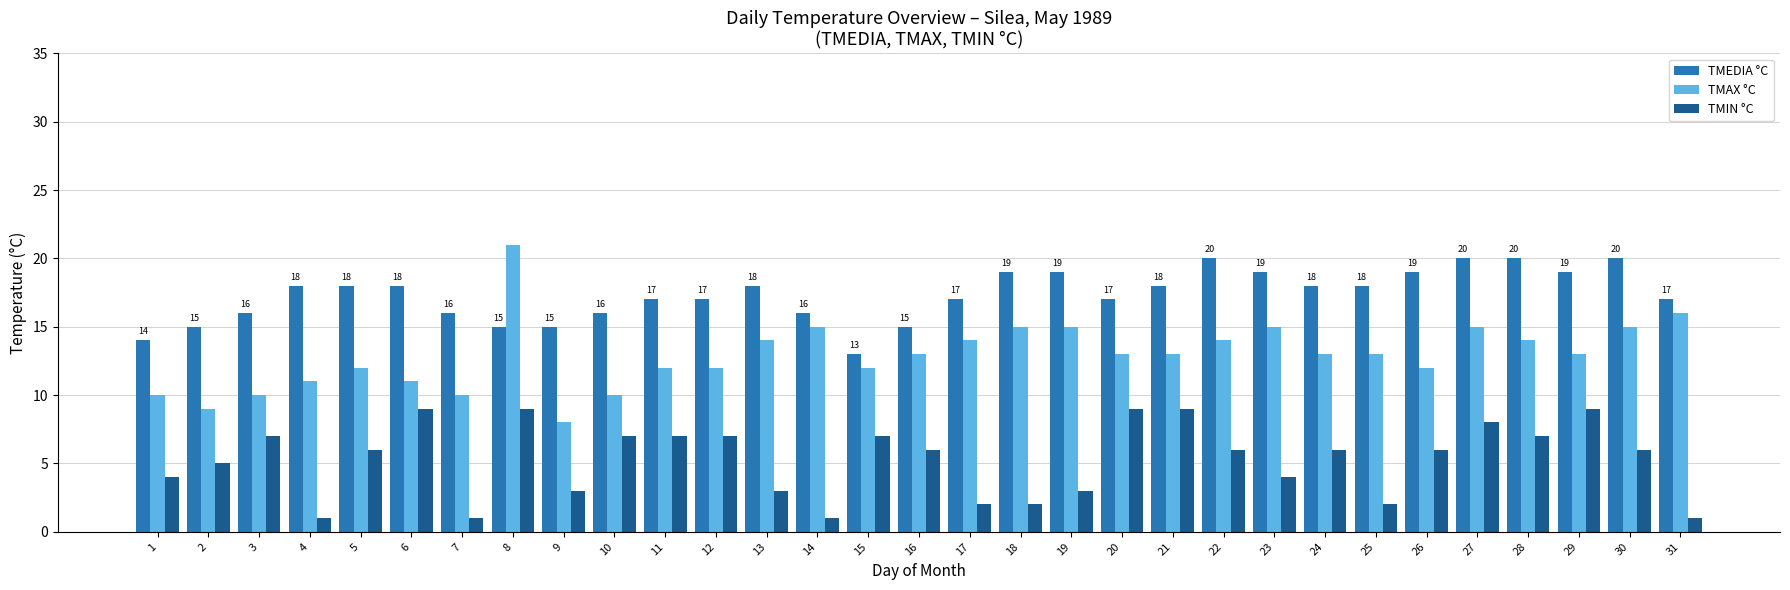

What is the sum of all TMEDIA °C values?

537